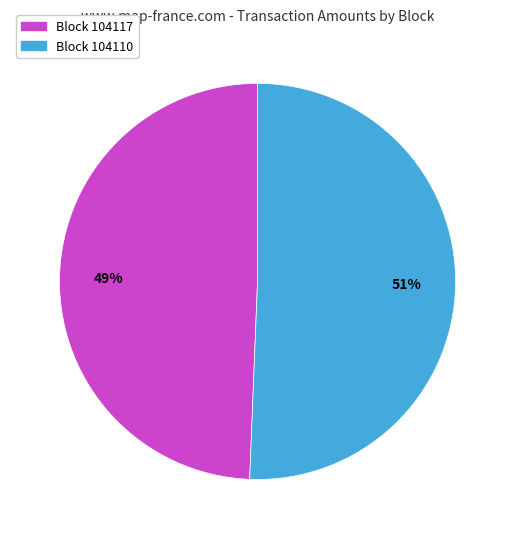

What is the smallest slice in the pie chart?

Block 104117